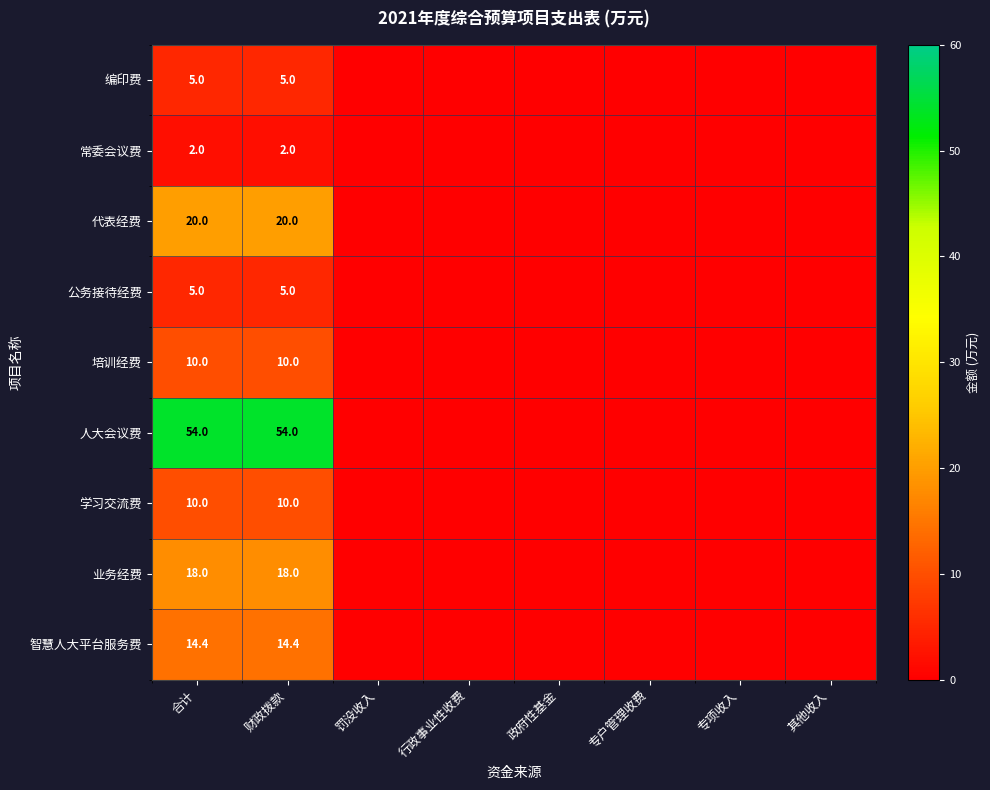

Is it true that 业务经费 equals 30.8 at 财政拨款?

False